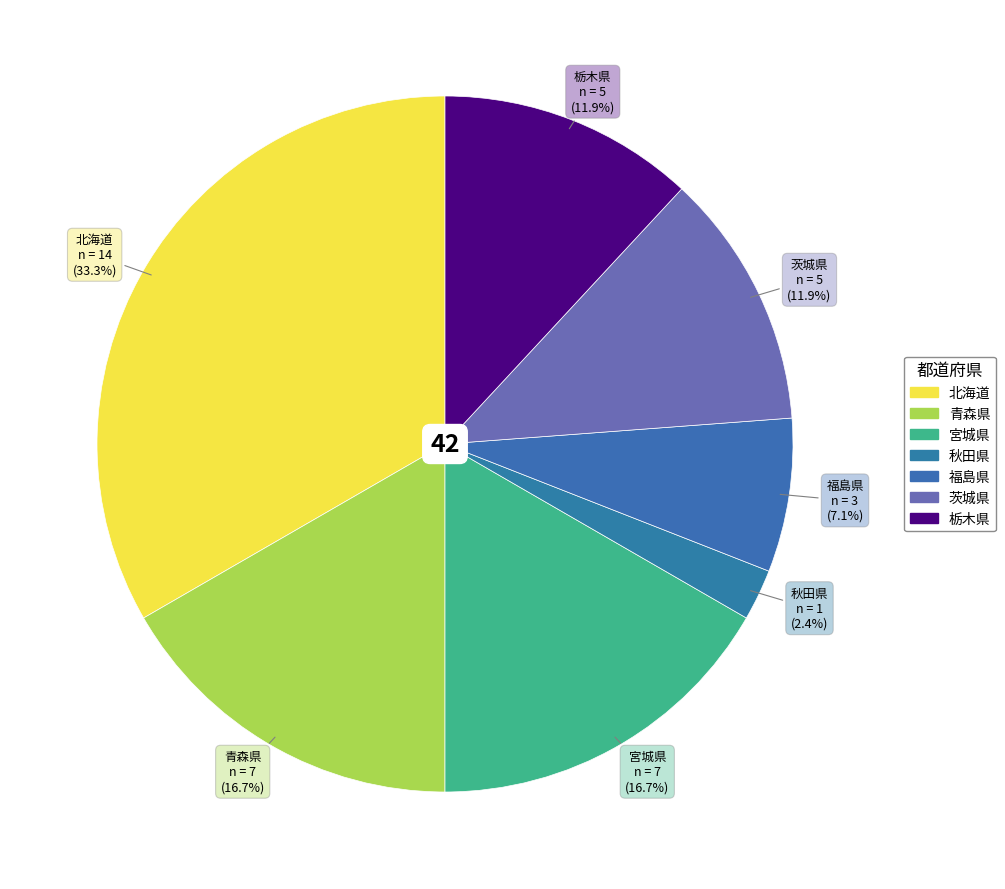

Does 青森県 account for over 50% of the chart?

No